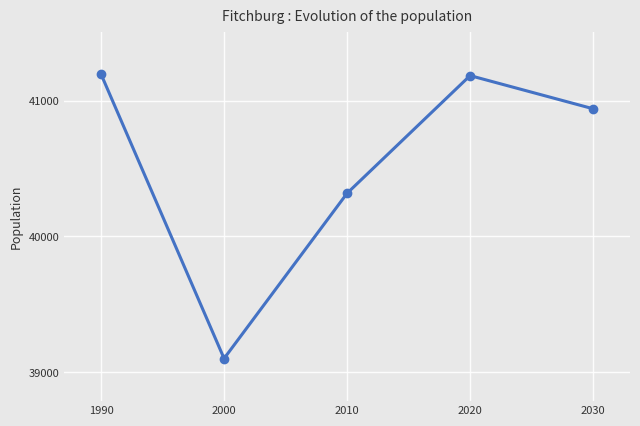

Where is the first local maximum?

2020